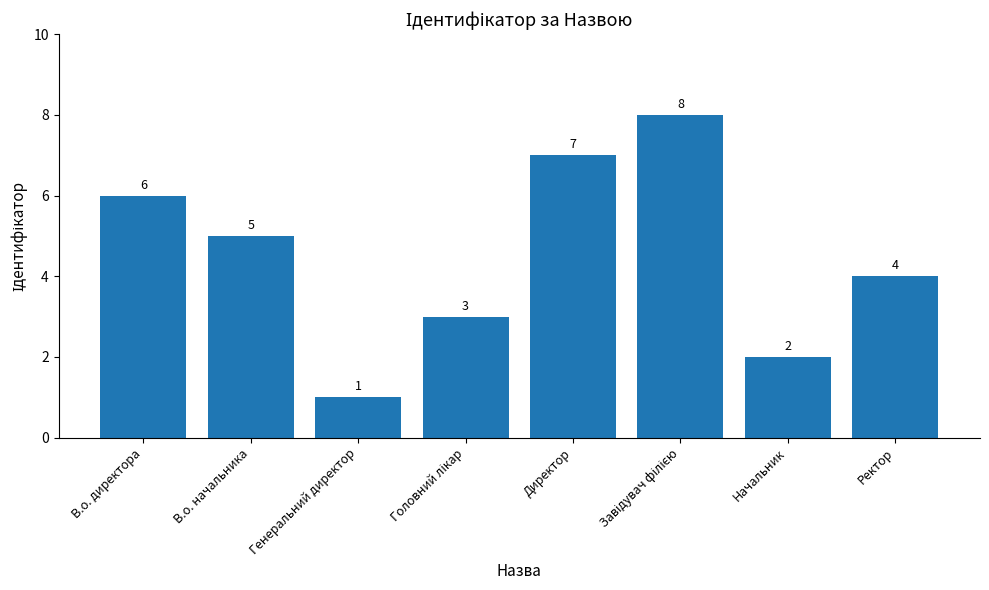

Between В.о. директора and В.о. начальника, which is larger?

В.о. директора